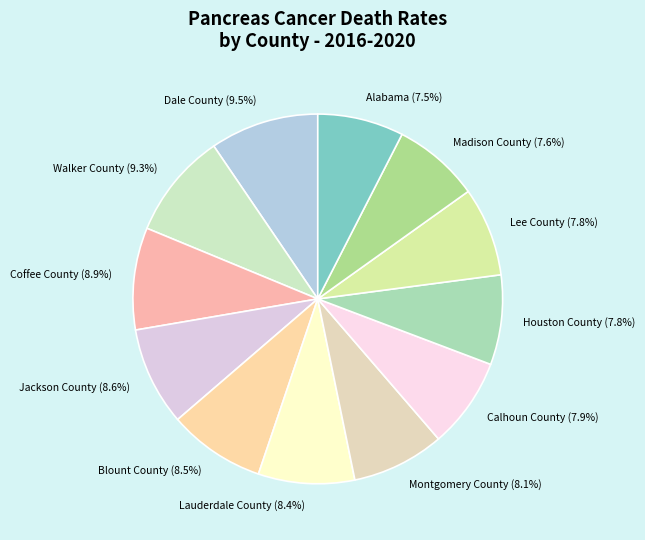

Approximately how many times larger is the value at Lauderdale County compared to Madison County?

1.1